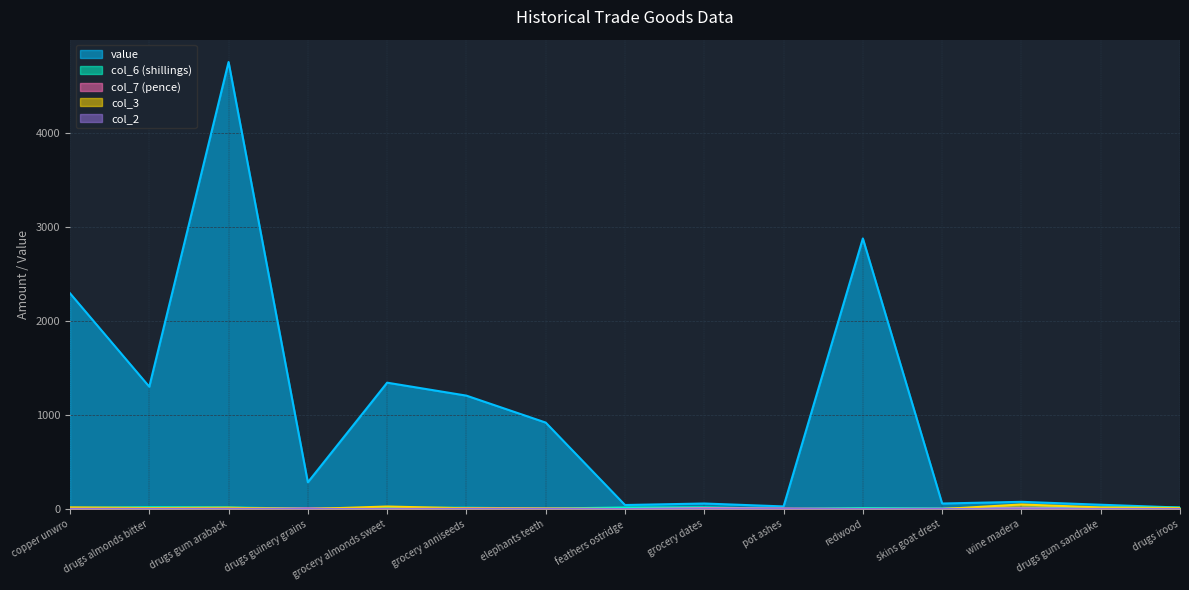

Which category has the highest value in the value series?

drugs gum araback